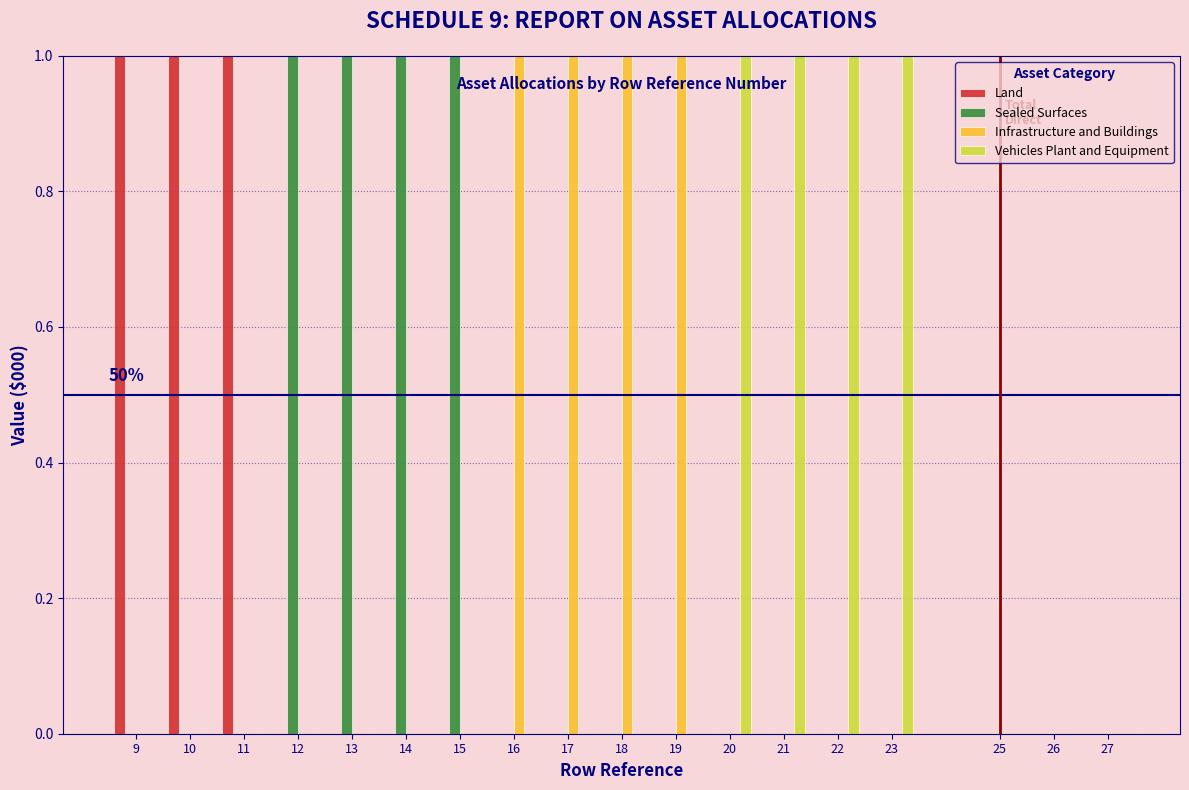

What is the sum of all Vehicles Plant and Equipment values?

4